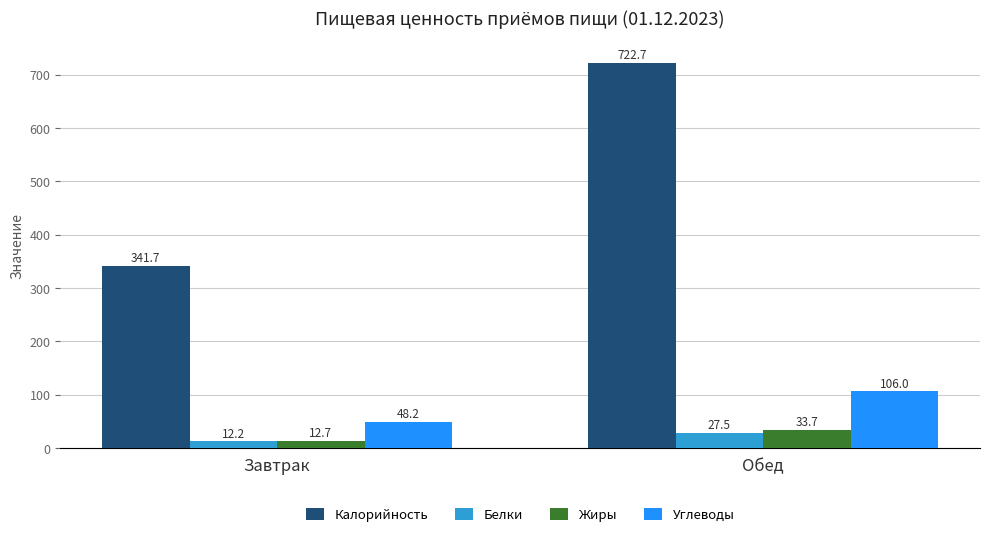

What is the greatest value displayed?

722.7